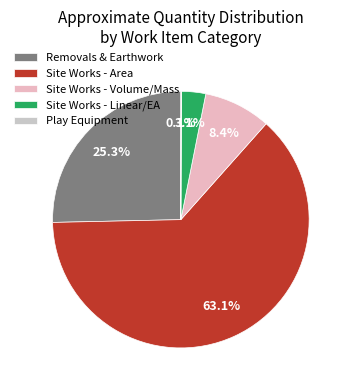

Which slice is the largest?

Site Works - Area